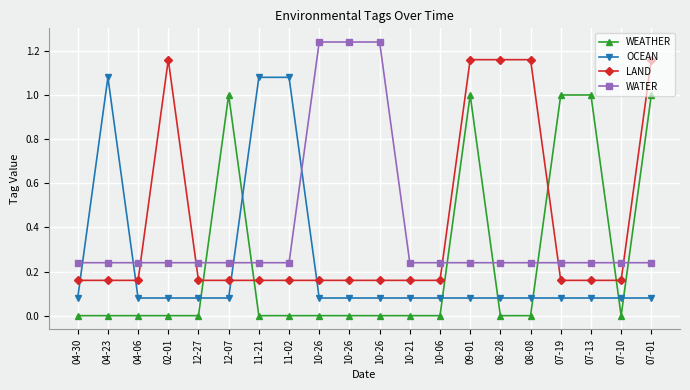

What are all the series names shown in the legend?

WEATHER, OCEAN, LAND, WATER